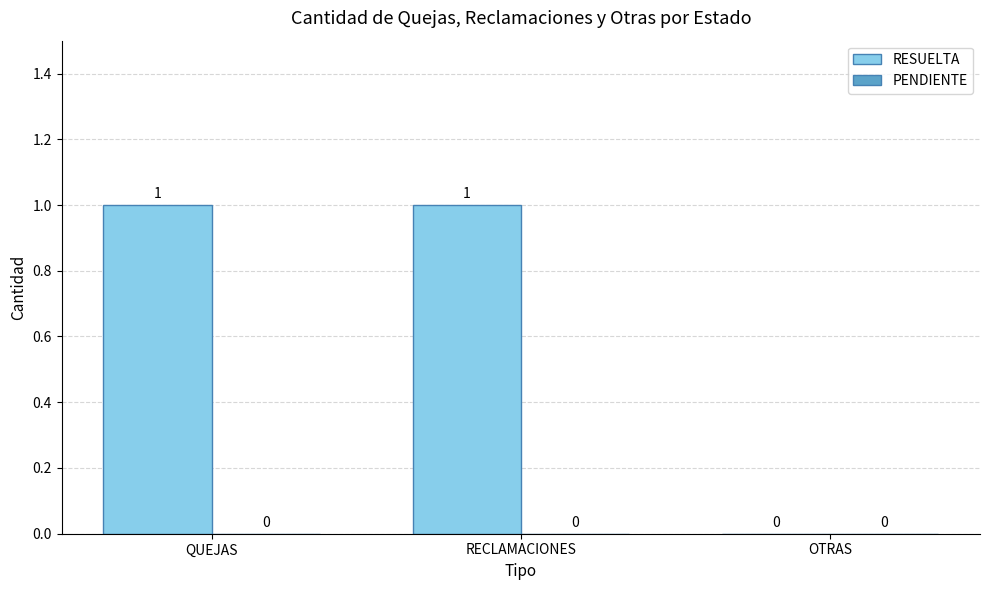

How many values are between 0 and 1?

3